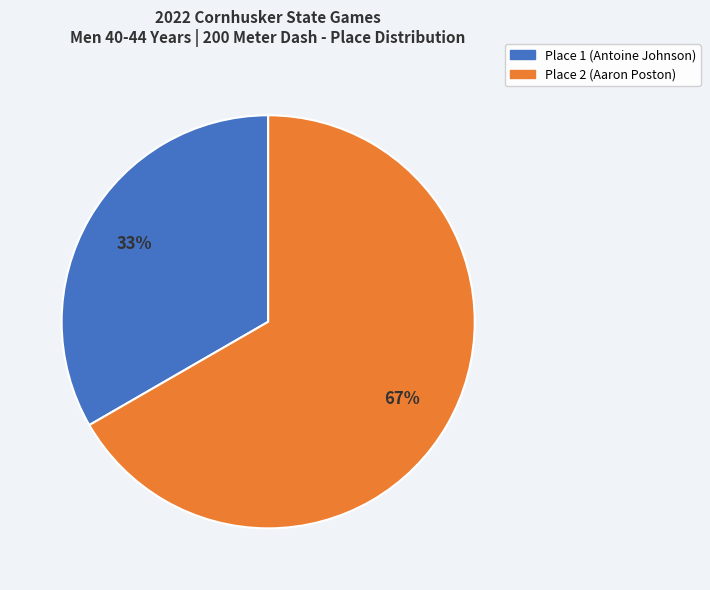

Which slice is the smallest?

Place 1 (Antoine Johnson)